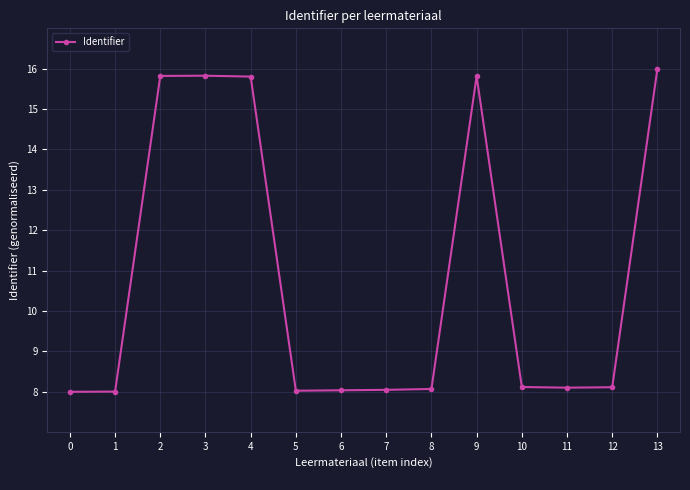

The value at 1 is 8.0. True or false?

True